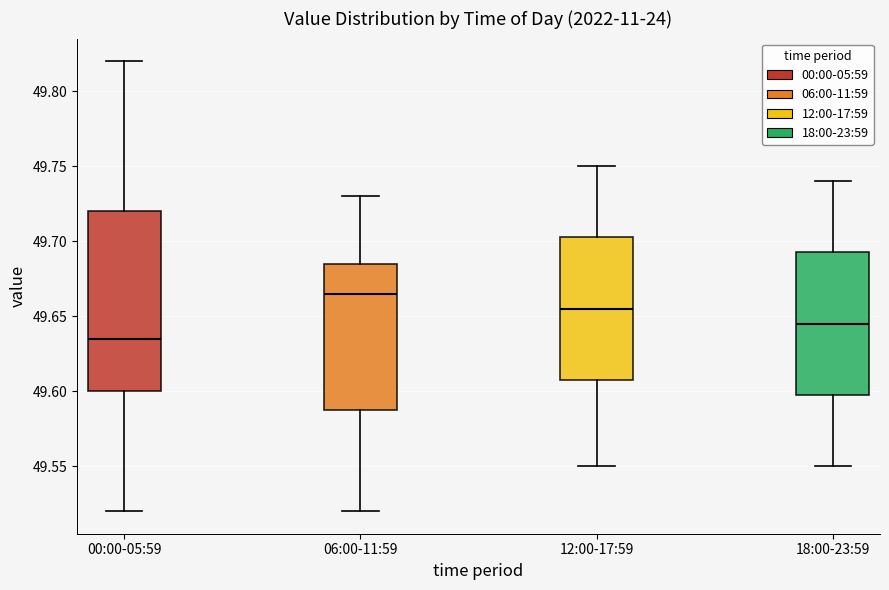

Reading left to right, read every box against the y-axis: the position of its median line, the range the box covers, and the ends of its whiskers. The values are not printed on the chart, so give them approximately, as read against the axis.

00:00-05:59: median 49.635, box 49.600 to 49.720, whiskers 49.520 to 49.820
06:00-11:59: median 49.665, box 49.590 to 49.685, whiskers 49.520 to 49.730
12:00-17:59: median 49.655, box 49.610 to 49.705, whiskers 49.550 to 49.750
18:00-23:59: median 49.645, box 49.600 to 49.695, whiskers 49.550 to 49.740